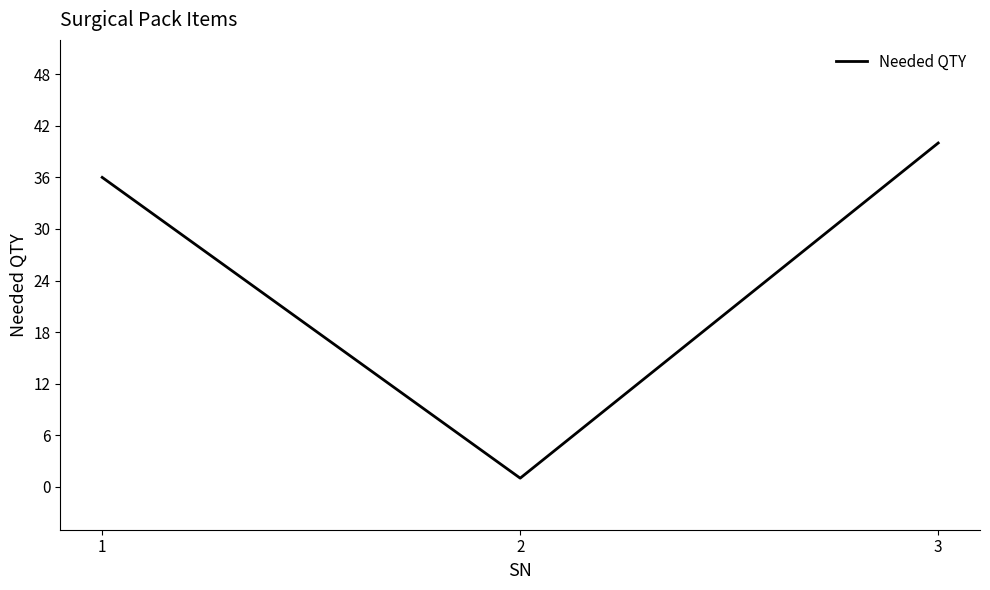

Does the chart have visible grid lines?

No